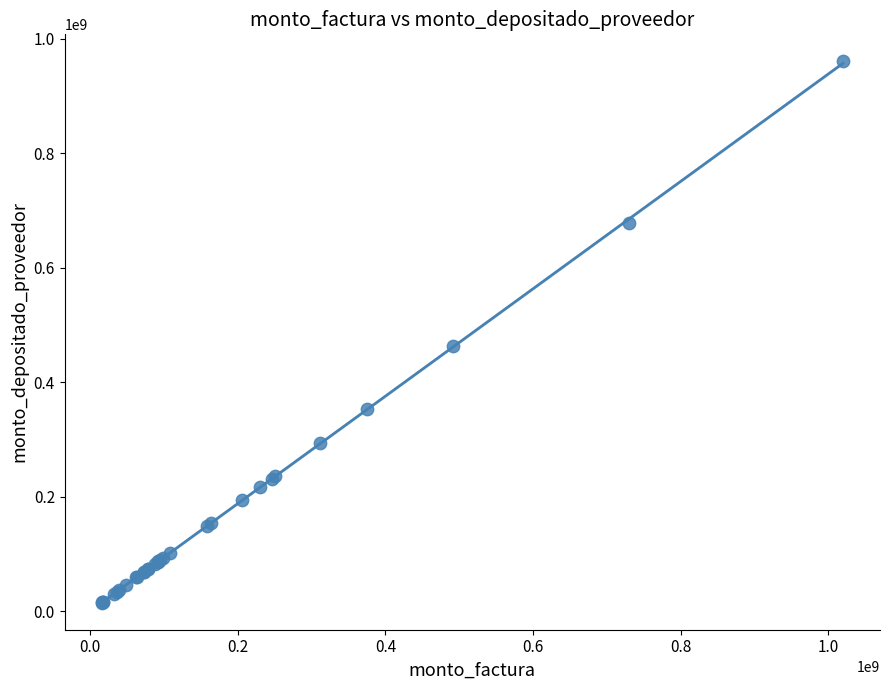

What Y value in the scatter plot is closest to 487687555?

463428218